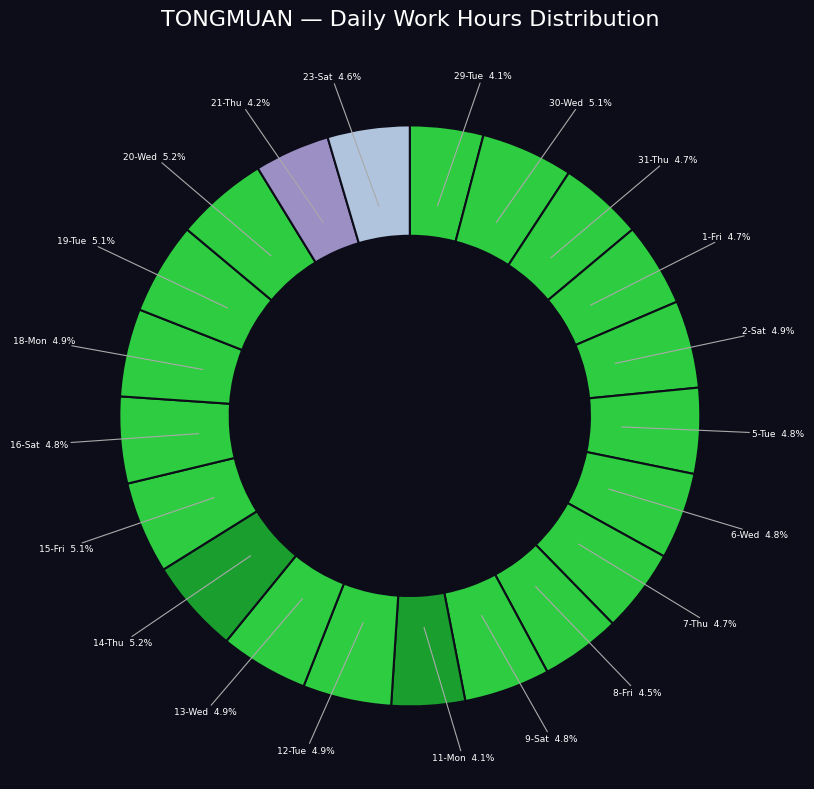

How many slices are in this pie chart?

21